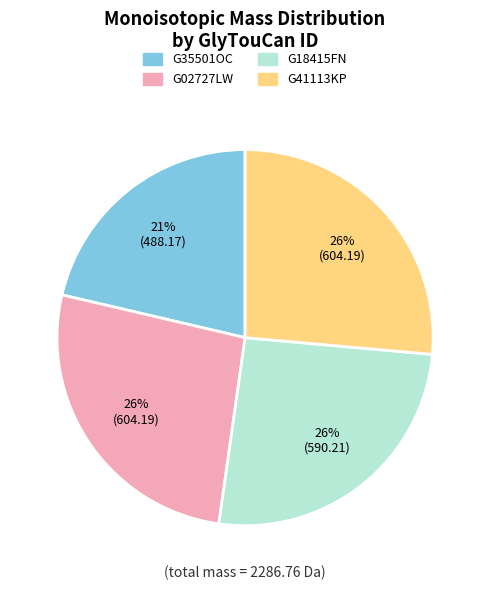

Approximately how many times larger is the value at G02727LW compared to G18415FN?

1.0